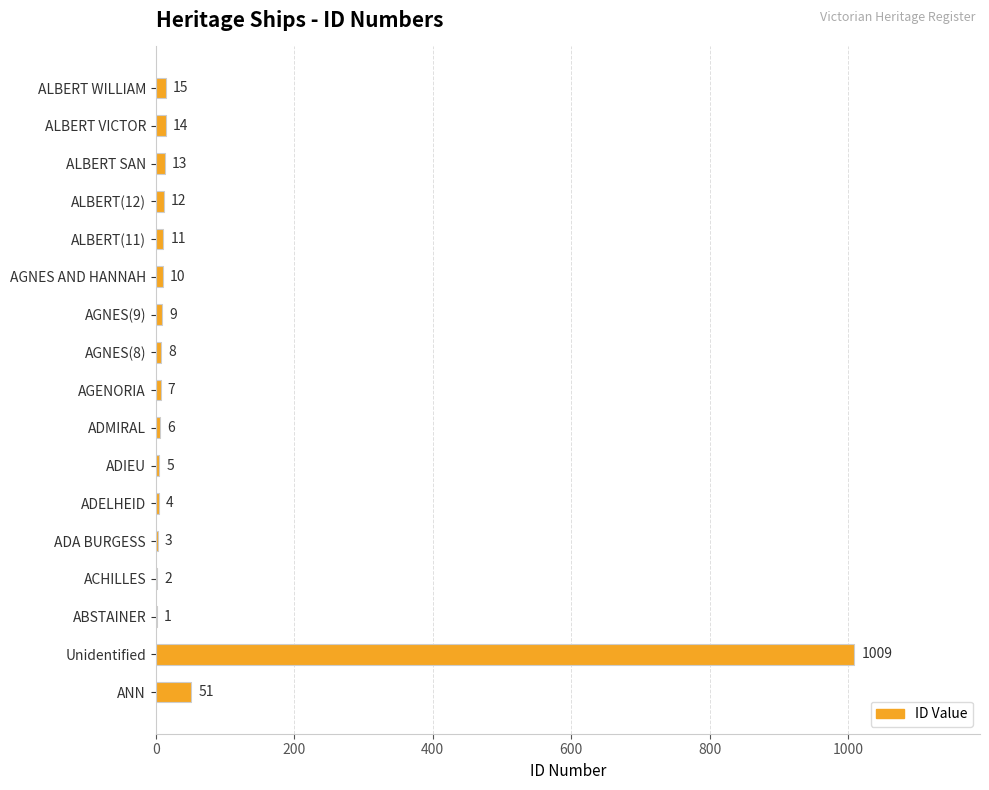

Where is the data nearest to the value 505?

ANN